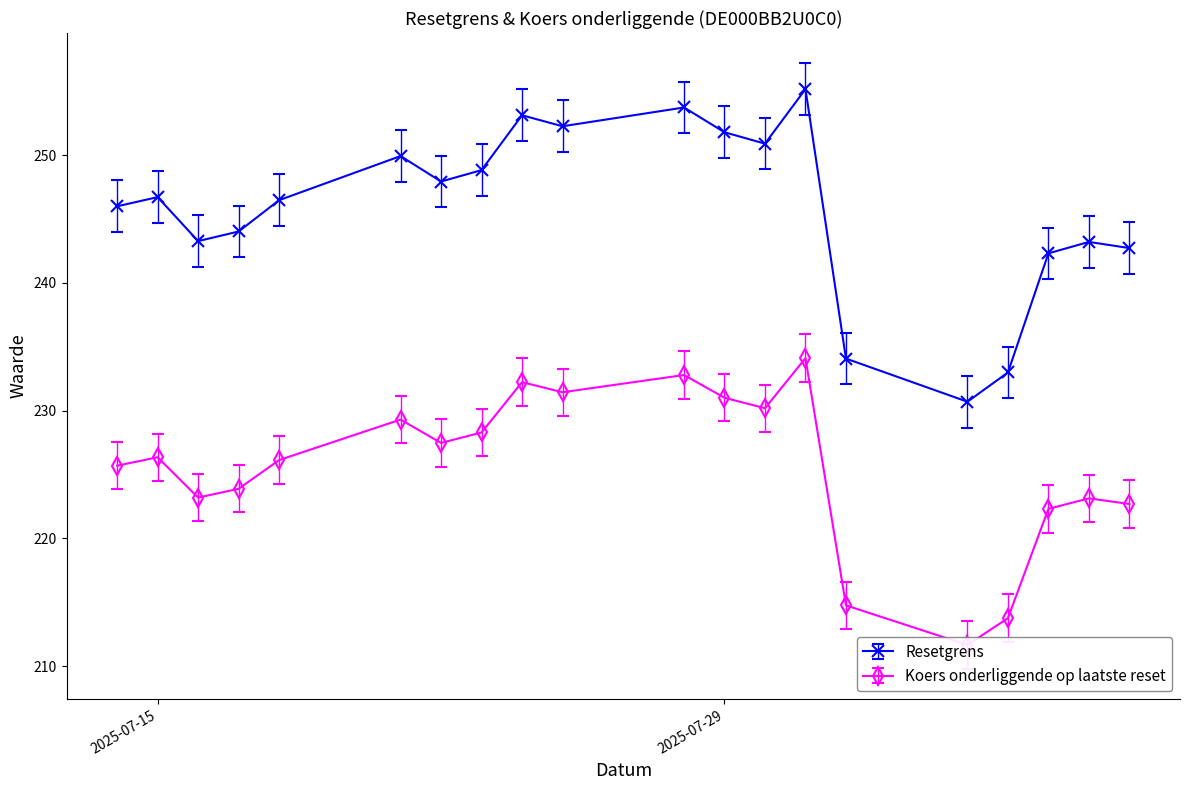

True or false: Koers onderliggende op laatste reset and Resetgrens intersect in this chart.

False